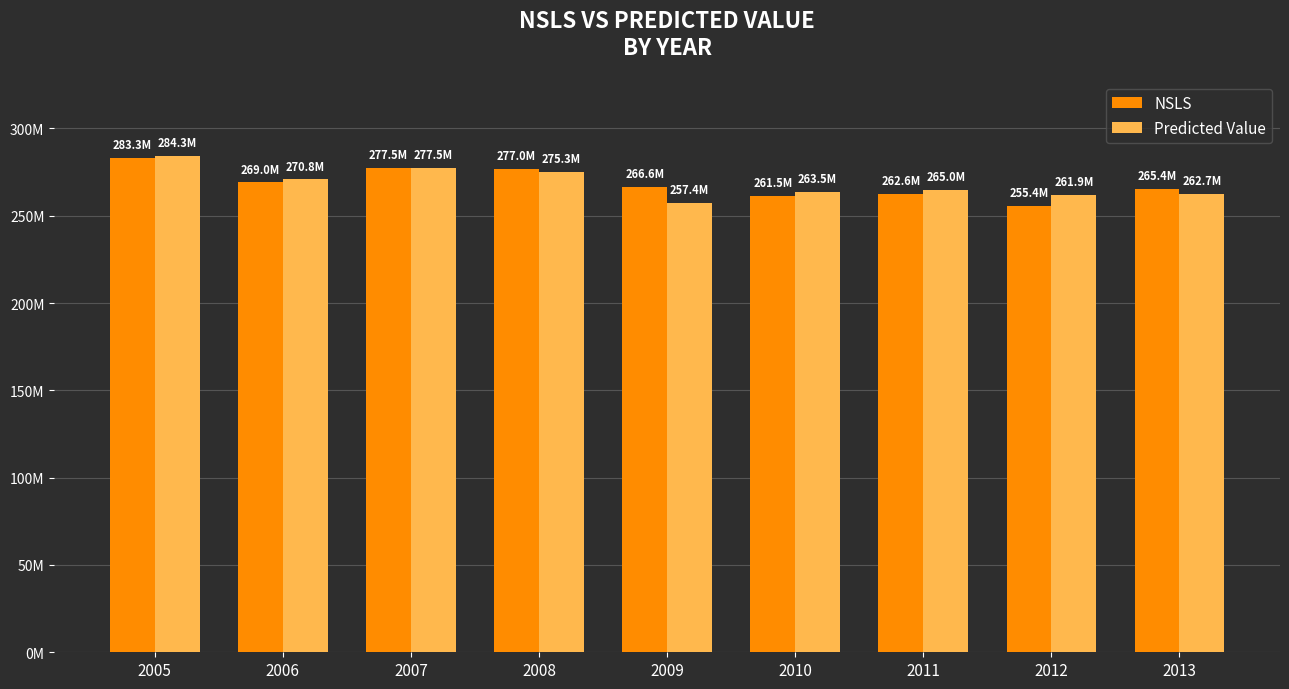

Are the bars horizontal?

No